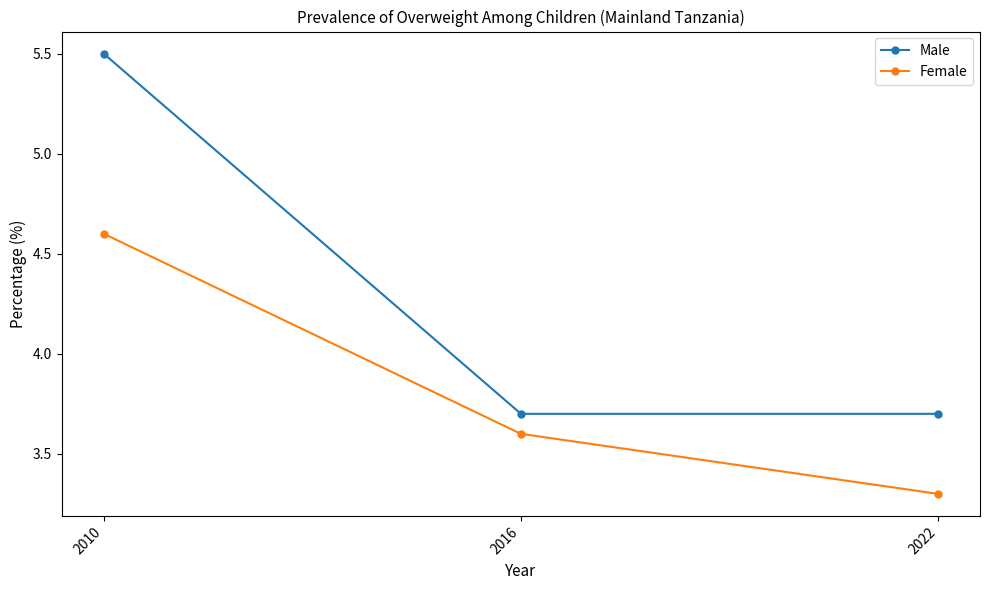

What is the value of the Male point at the 1st from the left?

5.5